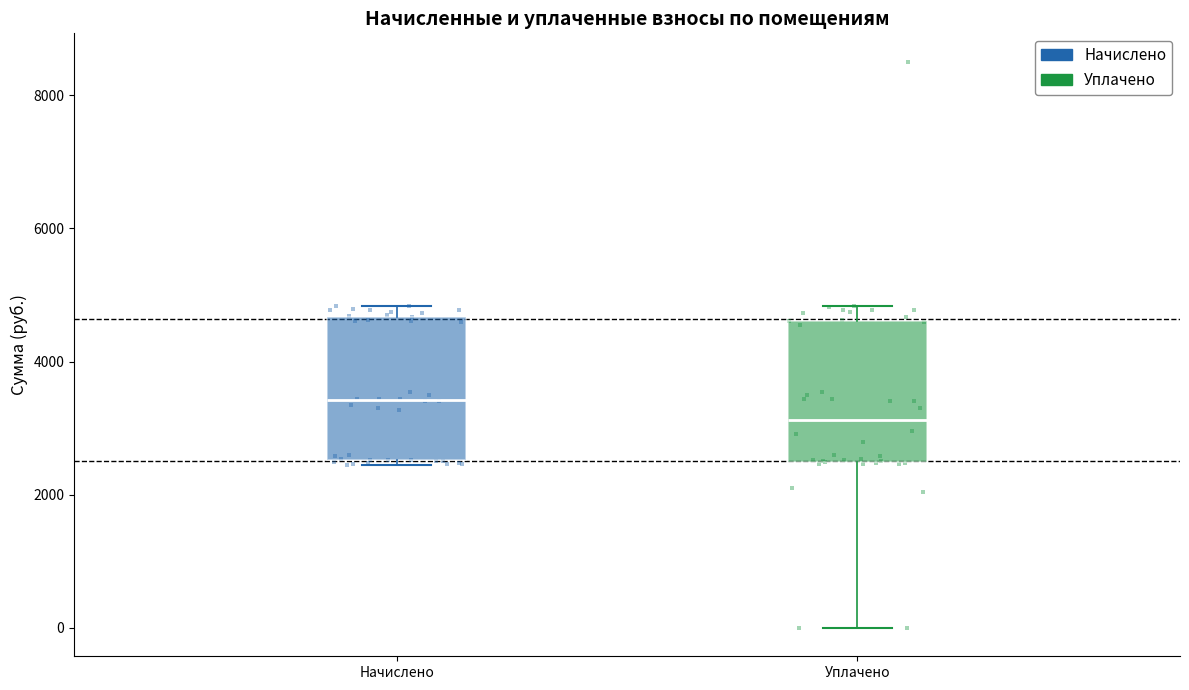

Which box's median line is the highest?

Начислено